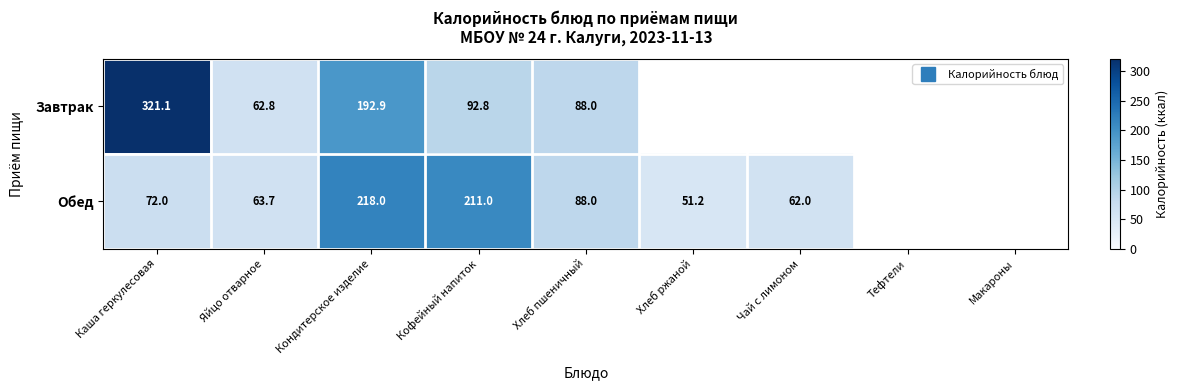

Is it true that Обед equals 41.4 at Каша геркулесовая?

False